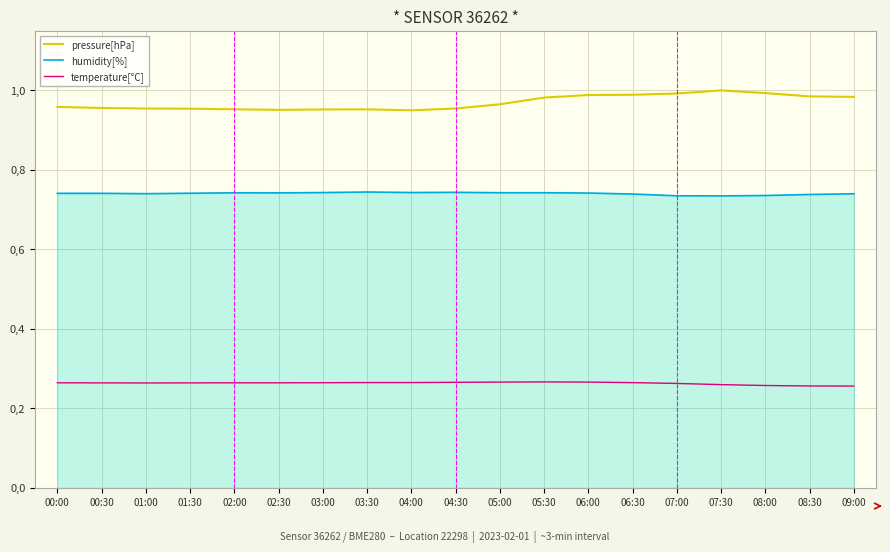

True or false: humidity[%] and pressure[hPa] intersect in this chart.

False